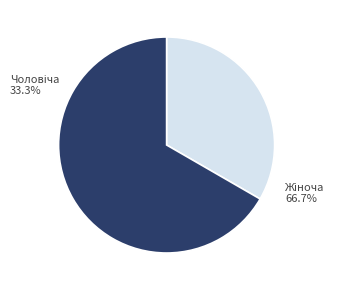

To the nearest percent, what is the difference between the largest and smallest slice percentages?

33%